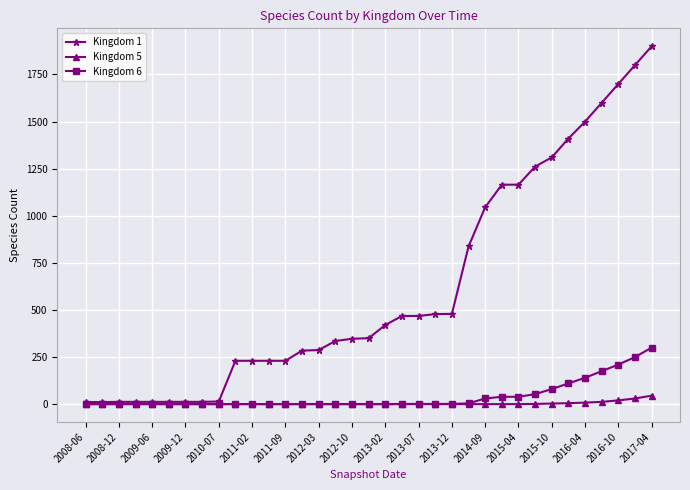

Which series has the largest total across all categories?

Kingdom 1